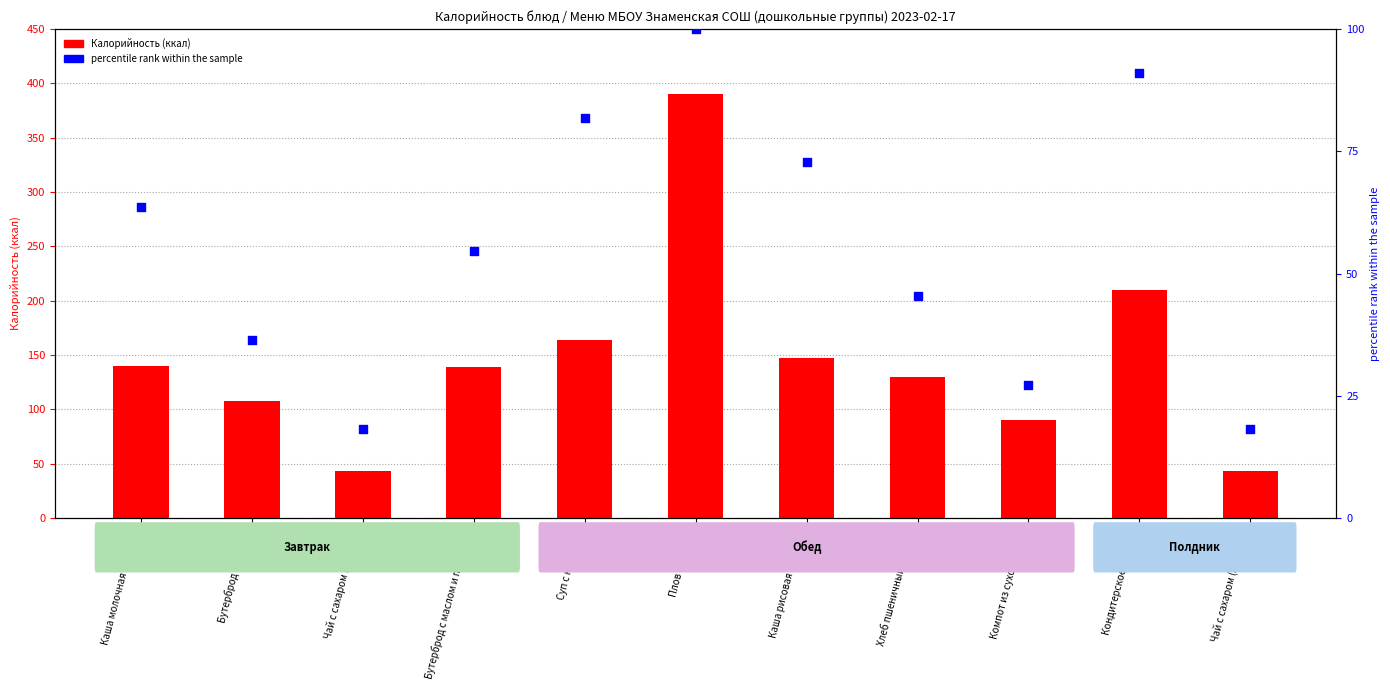

Is the value of Percentile rank at Суп с клецками greater than the value of Калорийность at Хлеб пшеничный ржаной?

No